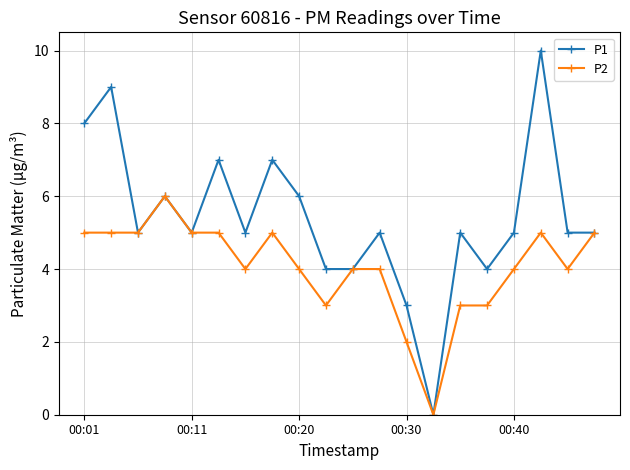

What is the value of the P1 point at the 19th from the left?

5